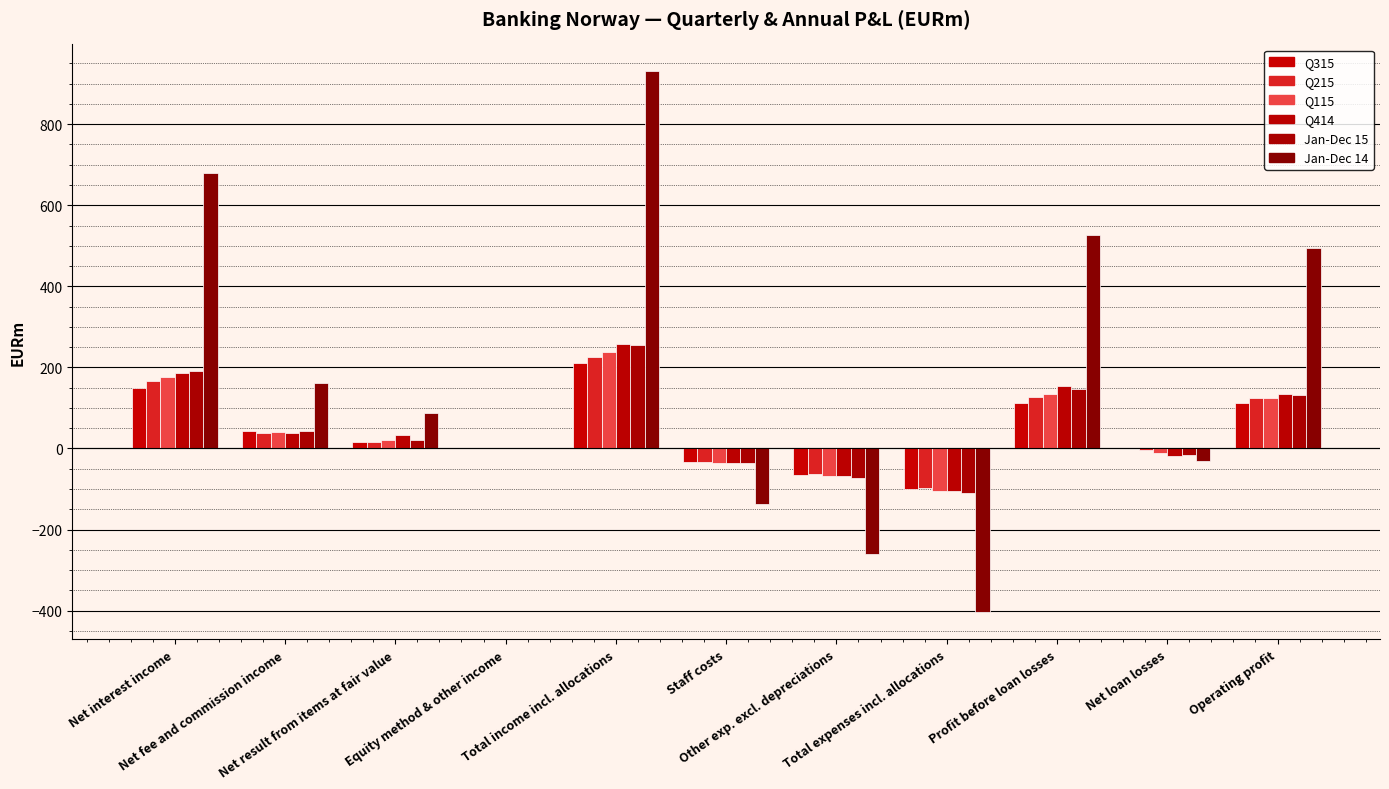

The Jan-Dec 14 series shows 210 at Total income incl. allocations. True or false?

False